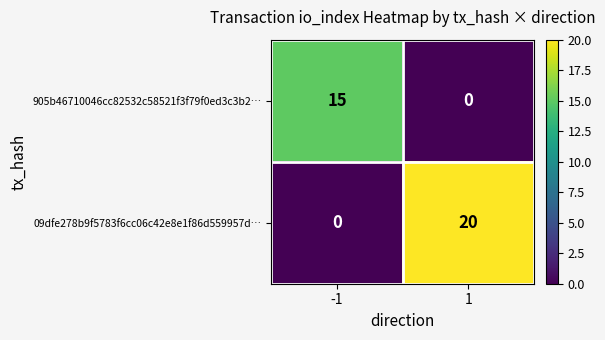

What is the average value of the 905b46710046cc82532c58521f3f79f0ed3c3b2… series?

8